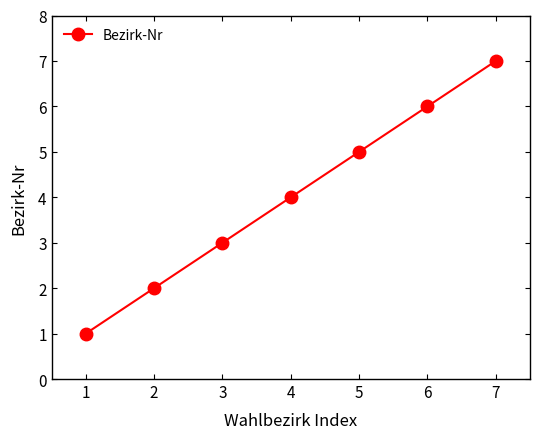

Reading right to left, list all the values displayed in this chart.

7	6	5	4	3	2	1